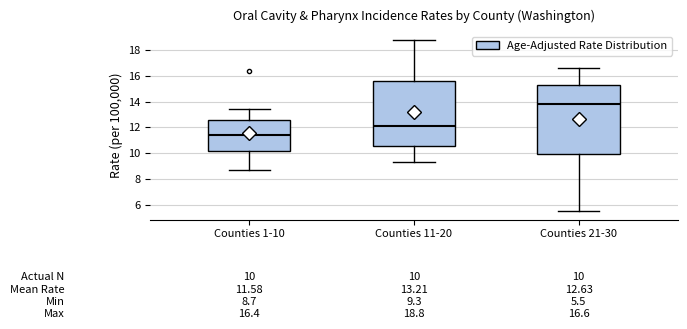

Comparing the boxes themselves (not the whiskers), which one is the tallest?

Counties 21-30